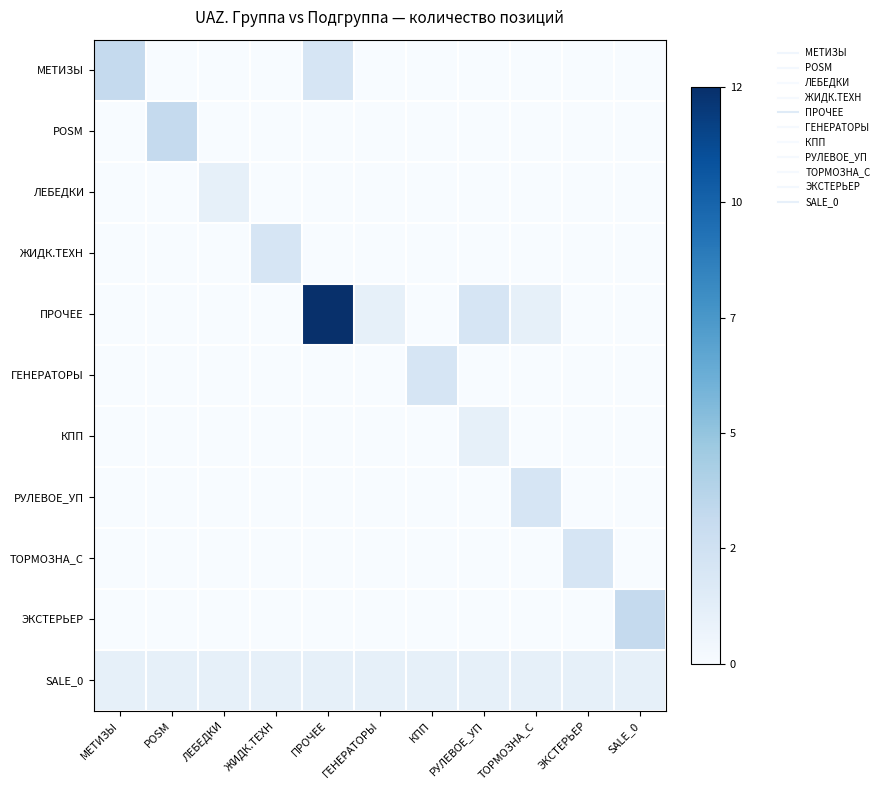

Reading left to right, extract all data points from this chart.

МЕТИЗЫ: МЕТИЗЫ=0.2	POSM=0.0	ЛЕБЕДКИ=0.0	ЖИДК.ТЕХН=0.0	ПРОЧЕЕ=0.2	ГЕНЕРАТОРЫ=0.0	КПП=0.0	РУЛЕВОЕ_УП=0.0	ТОРМОЗНА_С=0.0	ЭКСТЕРЬЕР=0.0	SALE_0=0.0
POSM: МЕТИЗЫ=0.0	POSM=0.2	ЛЕБЕДКИ=0.0	ЖИДК.ТЕХН=0.0	ПРОЧЕЕ=0.0	ГЕНЕРАТОРЫ=0.0	КПП=0.0	РУЛЕВОЕ_УП=0.0	ТОРМОЗНА_С=0.0	ЭКСТЕРЬЕР=0.0	SALE_0=0.0
ЛЕБЕДКИ: МЕТИЗЫ=0.0	POSM=0.0	ЛЕБЕДКИ=0.1	ЖИДК.ТЕХН=0.0	ПРОЧЕЕ=0.0	ГЕНЕРАТОРЫ=0.0	КПП=0.0	РУЛЕВОЕ_УП=0.0	ТОРМОЗНА_С=0.0	ЭКСТЕРЬЕР=0.0	SALE_0=0.0
ЖИДК.ТЕХН: МЕТИЗЫ=0.0	POSM=0.0	ЛЕБЕДКИ=0.0	ЖИДК.ТЕХН=0.2	ПРОЧЕЕ=0.0	ГЕНЕРАТОРЫ=0.0	КПП=0.0	РУЛЕВОЕ_УП=0.0	ТОРМОЗНА_С=0.0	ЭКСТЕРЬЕР=0.0	SALE_0=0.0
ПРОЧЕЕ: МЕТИЗЫ=0.0	POSM=0.0	ЛЕБЕДКИ=0.0	ЖИДК.ТЕХН=0.0	ПРОЧЕЕ=1.0	ГЕНЕРАТОРЫ=0.1	КПП=0.0	РУЛЕВОЕ_УП=0.2	ТОРМОЗНА_С=0.1	ЭКСТЕРЬЕР=0.0	SALE_0=0.0
ГЕНЕРАТОРЫ: МЕТИЗЫ=0.0	POSM=0.0	ЛЕБЕДКИ=0.0	ЖИДК.ТЕХН=0.0	ПРОЧЕЕ=0.0	ГЕНЕРАТОРЫ=0.0	КПП=0.2	РУЛЕВОЕ_УП=0.0	ТОРМОЗНА_С=0.0	ЭКСТЕРЬЕР=0.0	SALE_0=0.0
КПП: МЕТИЗЫ=0.0	POSM=0.0	ЛЕБЕДКИ=0.0	ЖИДК.ТЕХН=0.0	ПРОЧЕЕ=0.0	ГЕНЕРАТОРЫ=0.0	КПП=0.0	РУЛЕВОЕ_УП=0.1	ТОРМОЗНА_С=0.0	ЭКСТЕРЬЕР=0.0	SALE_0=0.0
РУЛЕВОЕ_УП: МЕТИЗЫ=0.0	POSM=0.0	ЛЕБЕДКИ=0.0	ЖИДК.ТЕХН=0.0	ПРОЧЕЕ=0.0	ГЕНЕРАТОРЫ=0.0	КПП=0.0	РУЛЕВОЕ_УП=0.0	ТОРМОЗНА_С=0.2	ЭКСТЕРЬЕР=0.0	SALE_0=0.0
ТОРМОЗНА_С: МЕТИЗЫ=0.0	POSM=0.0	ЛЕБЕДКИ=0.0	ЖИДК.ТЕХН=0.0	ПРОЧЕЕ=0.0	ГЕНЕРАТОРЫ=0.0	КПП=0.0	РУЛЕВОЕ_УП=0.0	ТОРМОЗНА_С=0.0	ЭКСТЕРЬЕР=0.2	SALE_0=0.0
ЭКСТЕРЬЕР: МЕТИЗЫ=0.0	POSM=0.0	ЛЕБЕДКИ=0.0	ЖИДК.ТЕХН=0.0	ПРОЧЕЕ=0.0	ГЕНЕРАТОРЫ=0.0	КПП=0.0	РУЛЕВОЕ_УП=0.0	ТОРМОЗНА_С=0.0	ЭКСТЕРЬЕР=0.0	SALE_0=0.2
SALE_0: МЕТИЗЫ=0.1	POSM=0.1	ЛЕБЕДКИ=0.1	ЖИДК.ТЕХН=0.1	ПРОЧЕЕ=0.1	ГЕНЕРАТОРЫ=0.1	КПП=0.1	РУЛЕВОЕ_УП=0.1	ТОРМОЗНА_С=0.1	ЭКСТЕРЬЕР=0.1	SALE_0=0.1